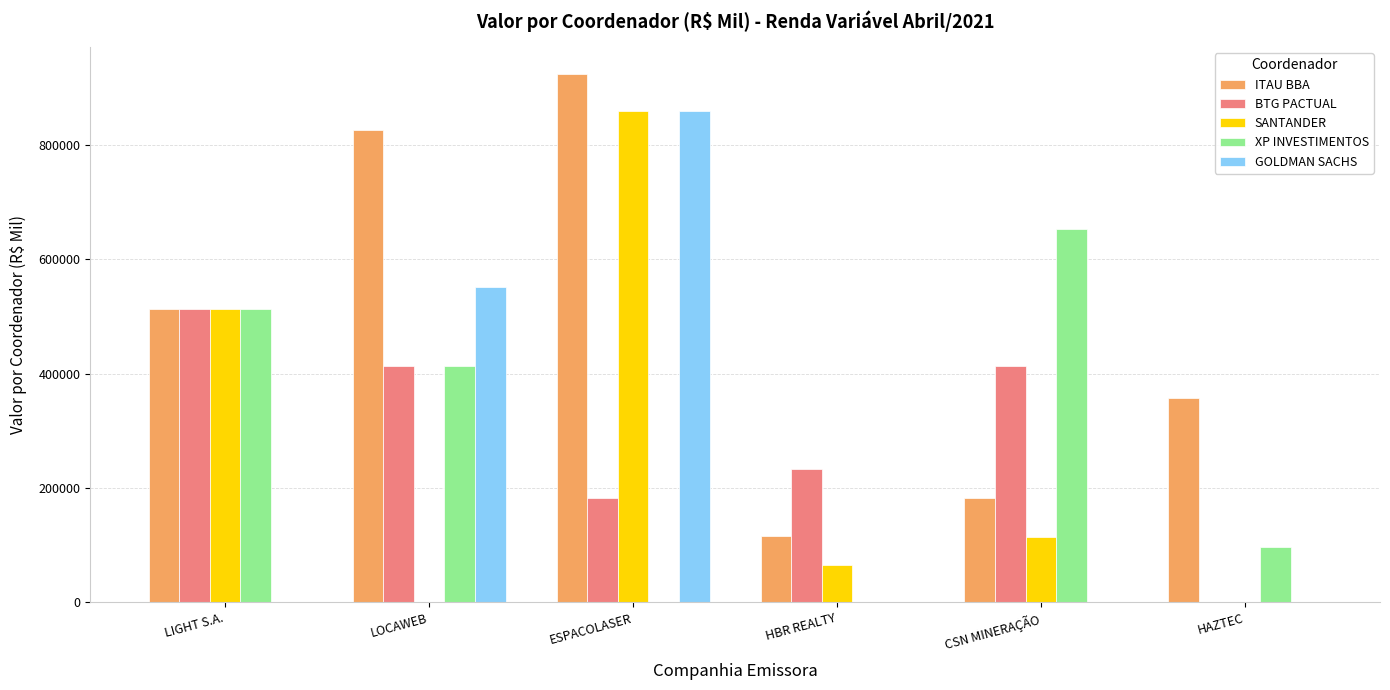

What is the difference between the XP INVESTIMENTOS values at HBR REALTY and LIGHT S.A.?

513616.4